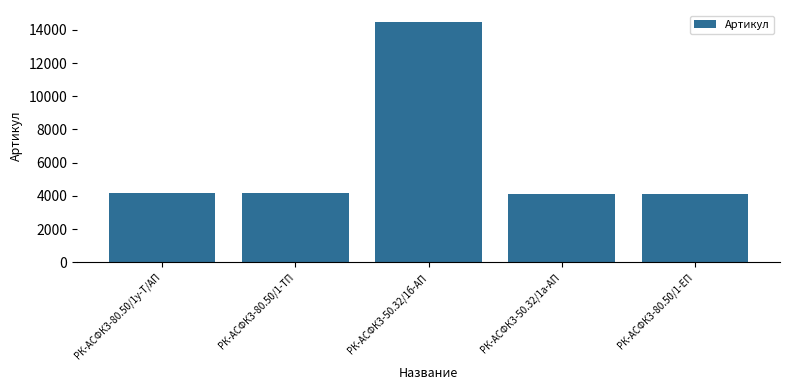

True or false: the data shows 14477 at РК-АСФК3-50.32/1б-АП.

True